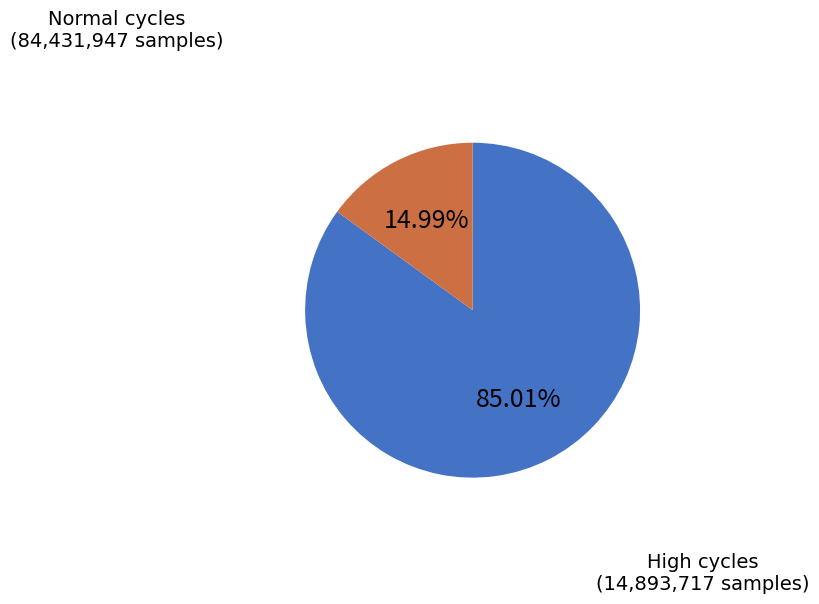

Does any single category account for the majority?

Yes